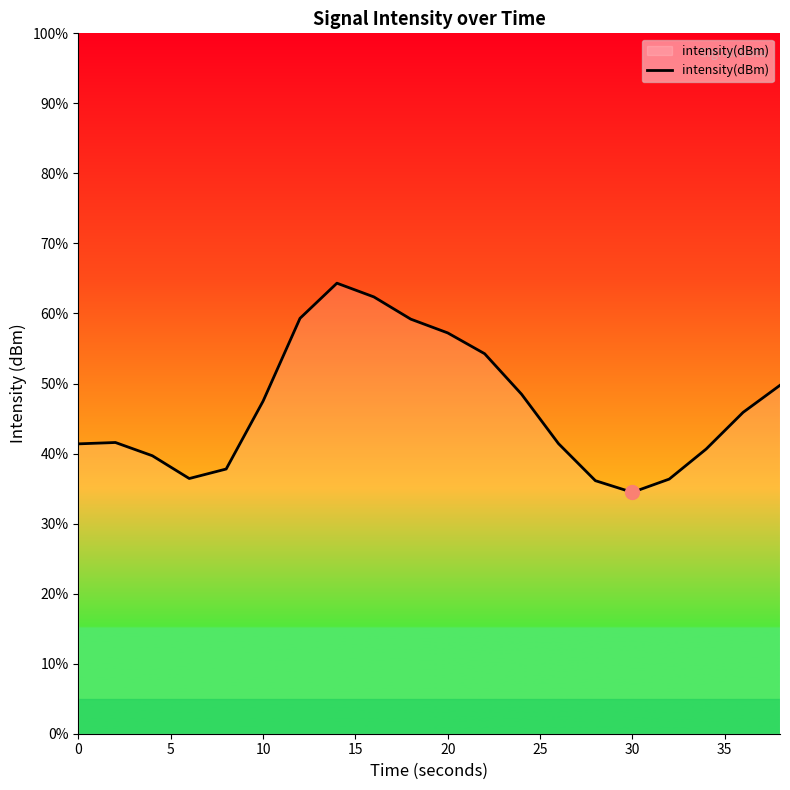

What is the difference between the maximum and minimum values?

29.9